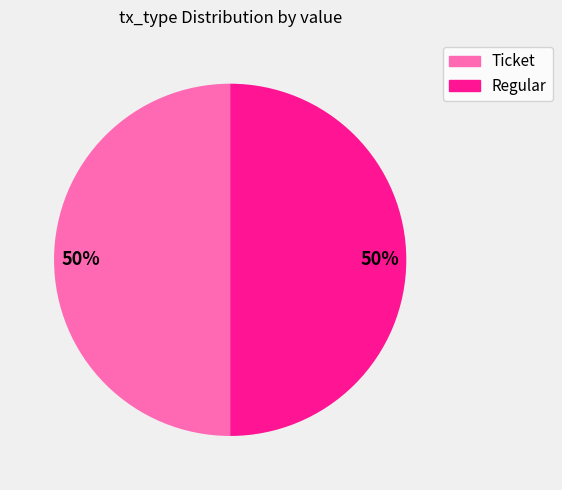

To the nearest percent, what portion does Ticket represent?

50%